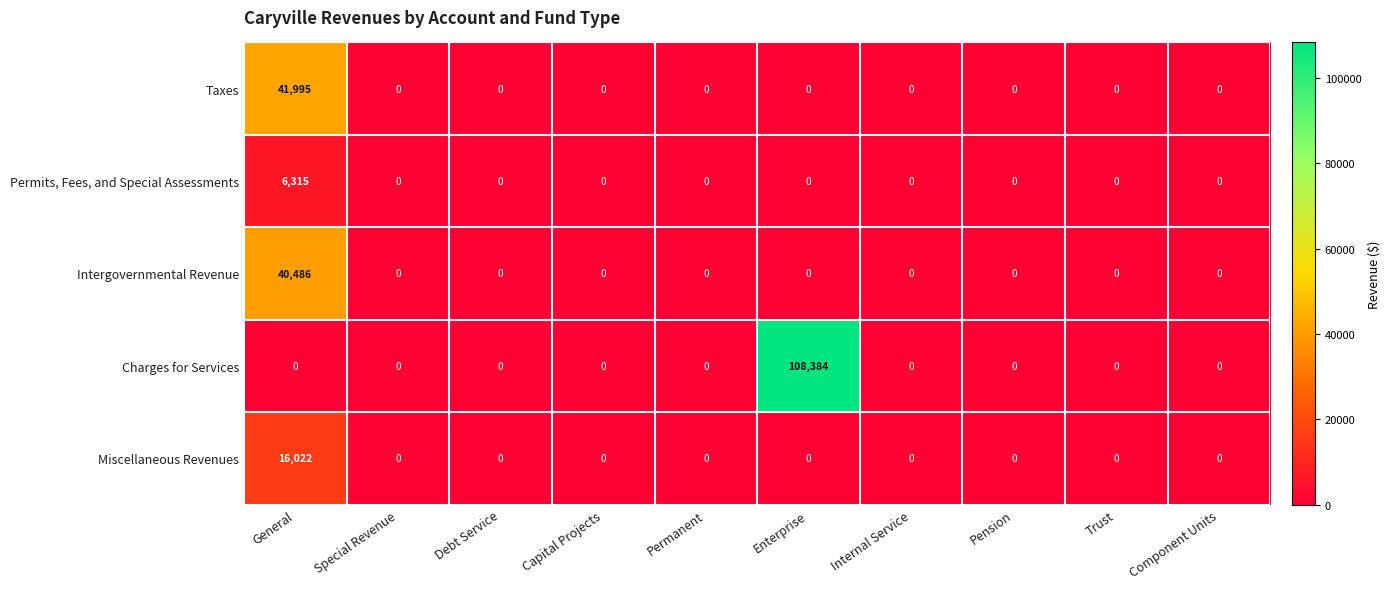

What is the maximum value shown in the chart?

108384